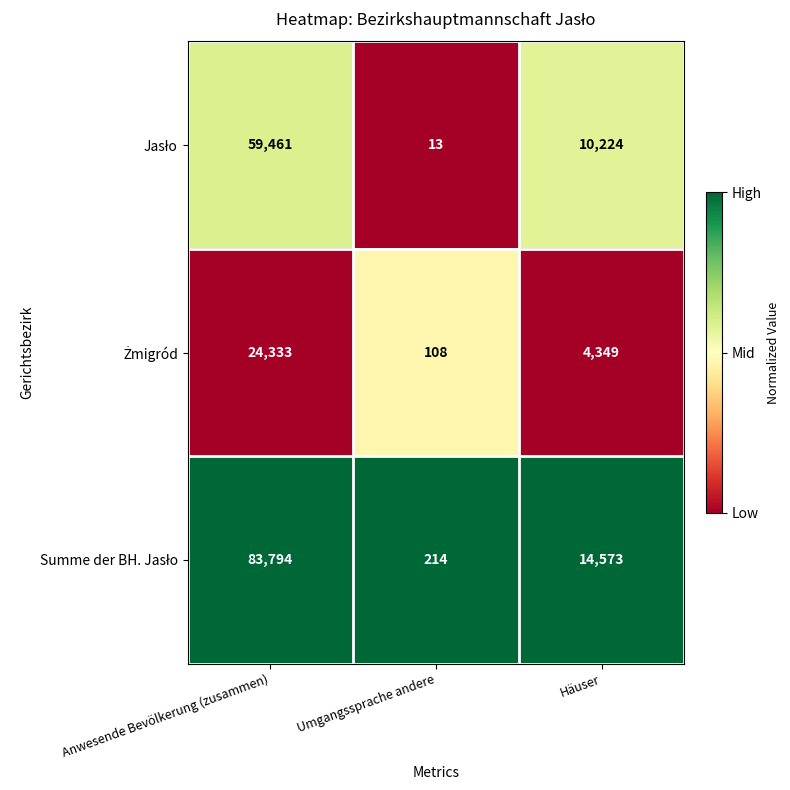

At which category is the sum across all series the highest?

Anwesende Bevölkerung (zusammen)